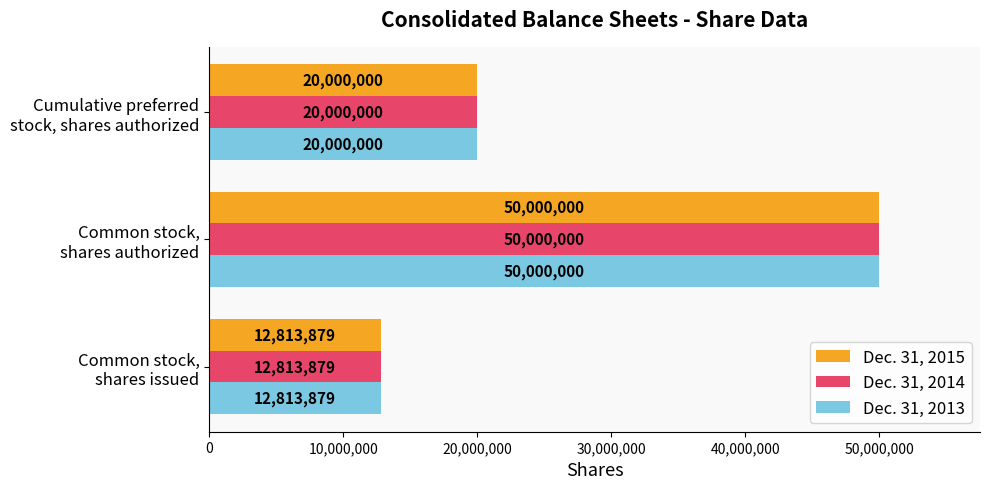

What are all the series names shown in the legend?

Dec. 31, 2015, Dec. 31, 2014, Dec. 31, 2013